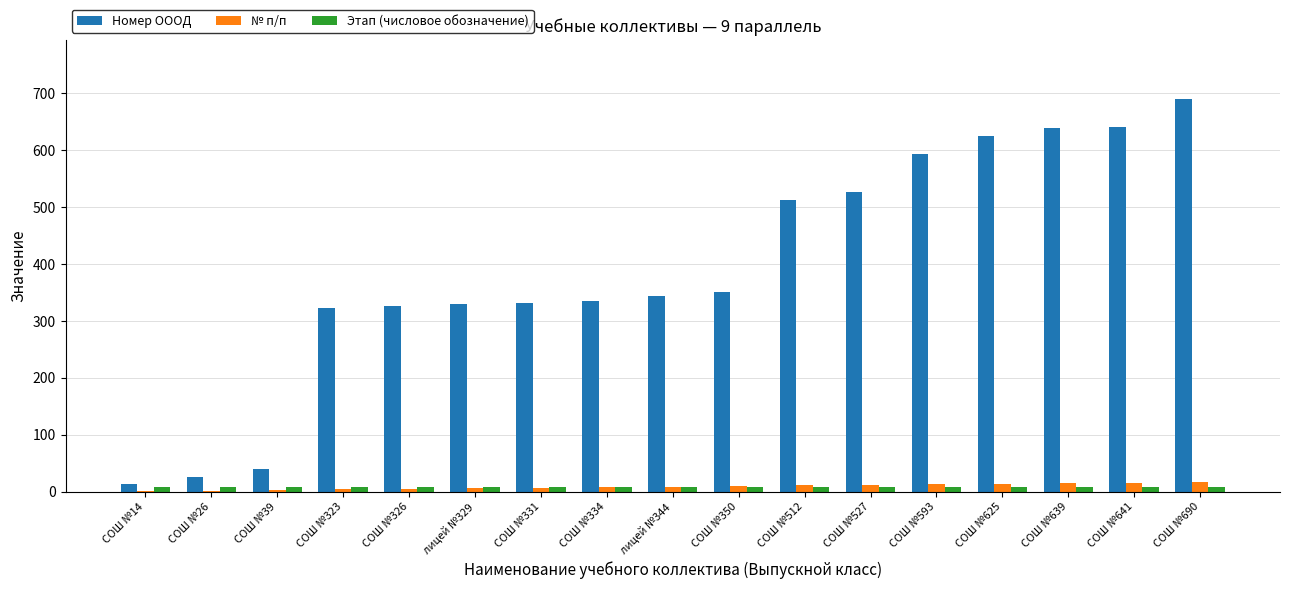

Which category has the highest value across all series?

СОШ №690